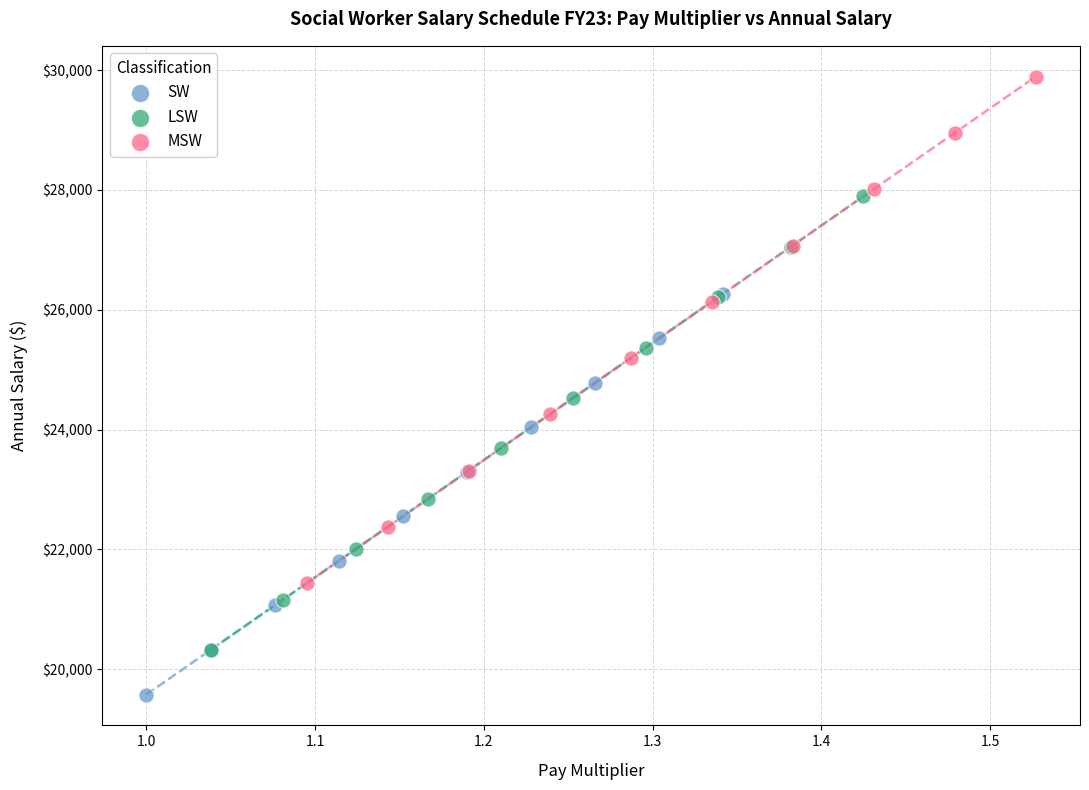

What are all the series names shown in the legend?

SW, LSW, MSW